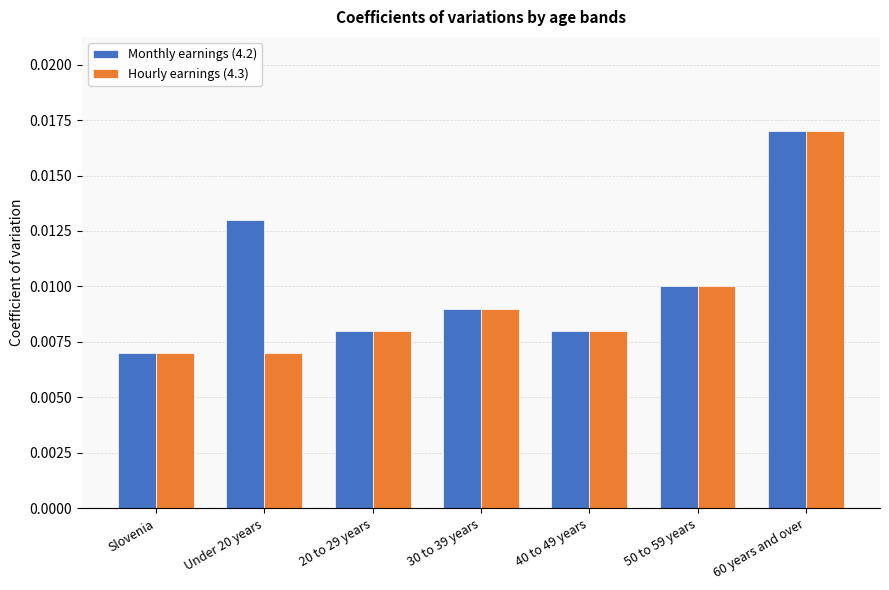

Which series has the largest total across all categories?

Monthly earnings (4.2)